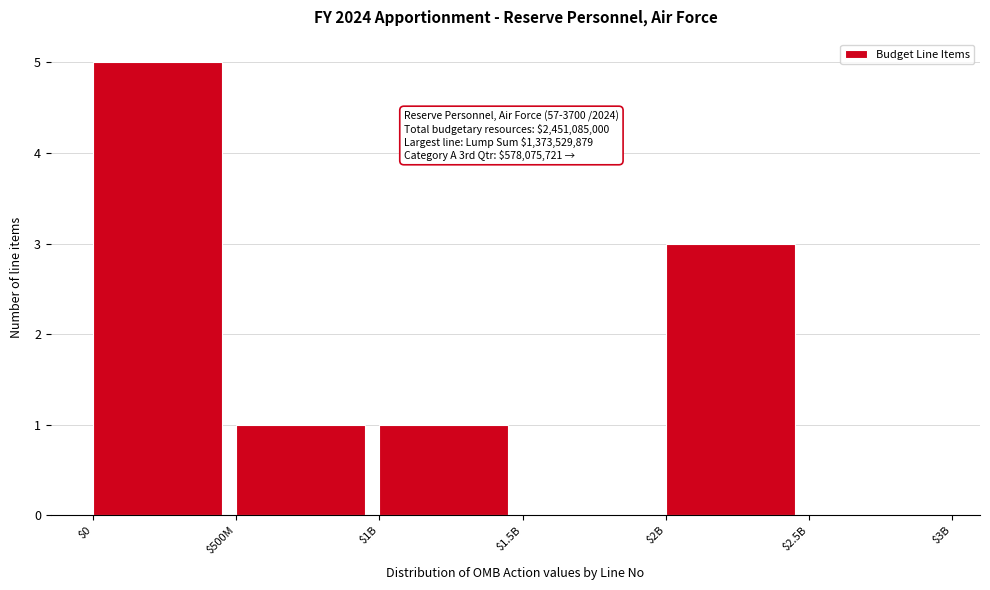

What is the sum of all values?

10